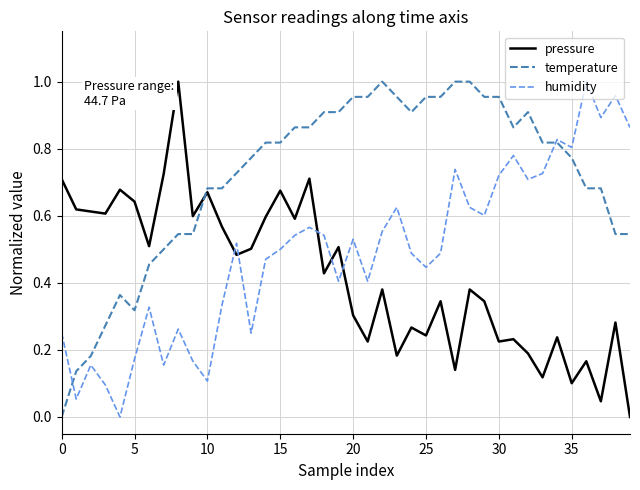

Rank the series by their average value, from highest to lowest.

temperature, humidity, pressure